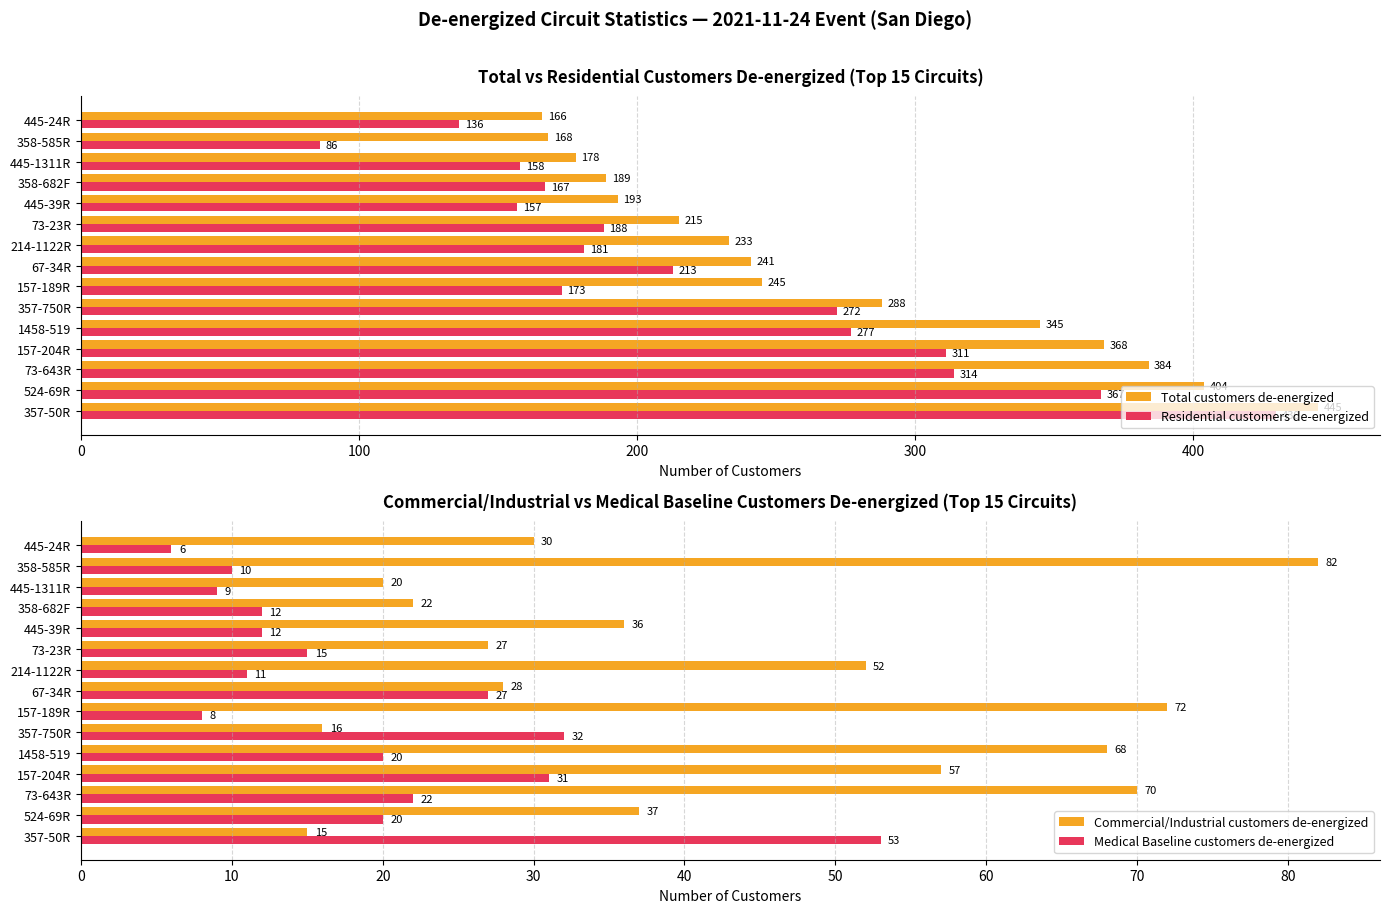

Count the number of data series in this chart.

4